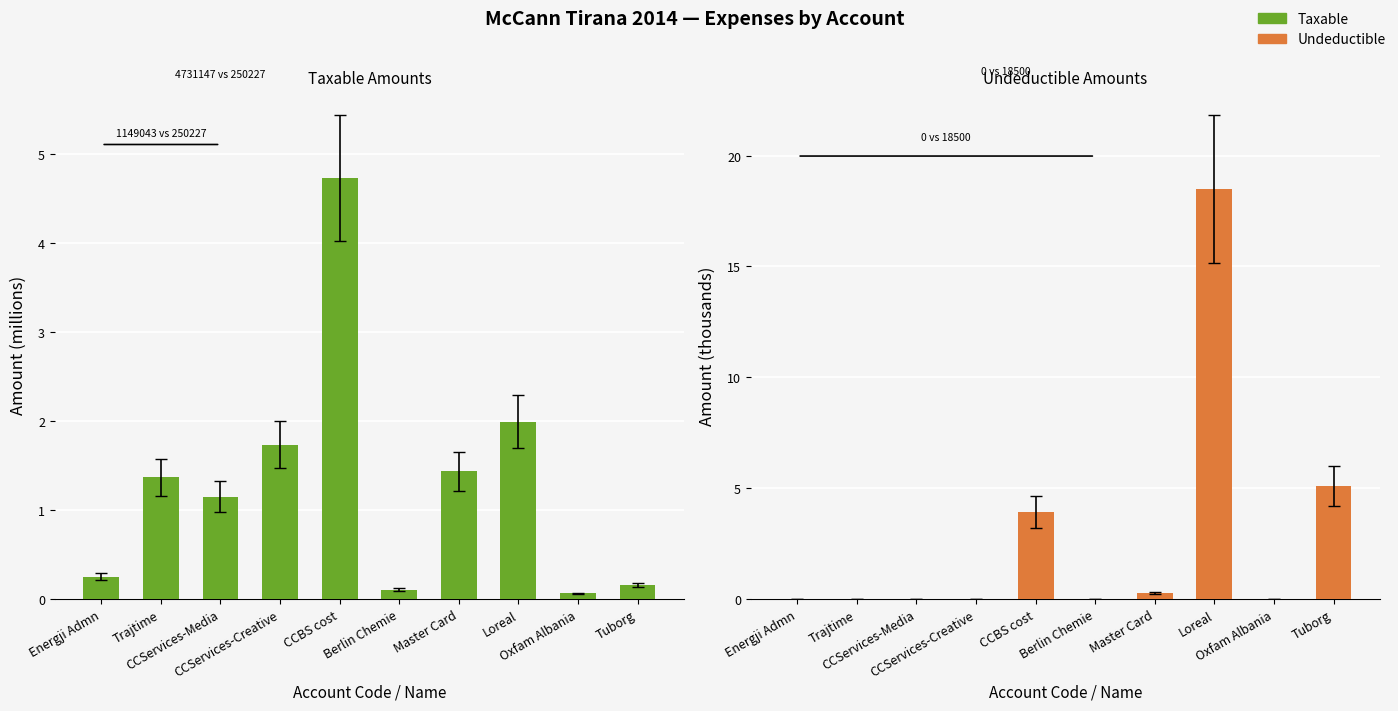

Which series has the largest total across all categories?

Undeductible